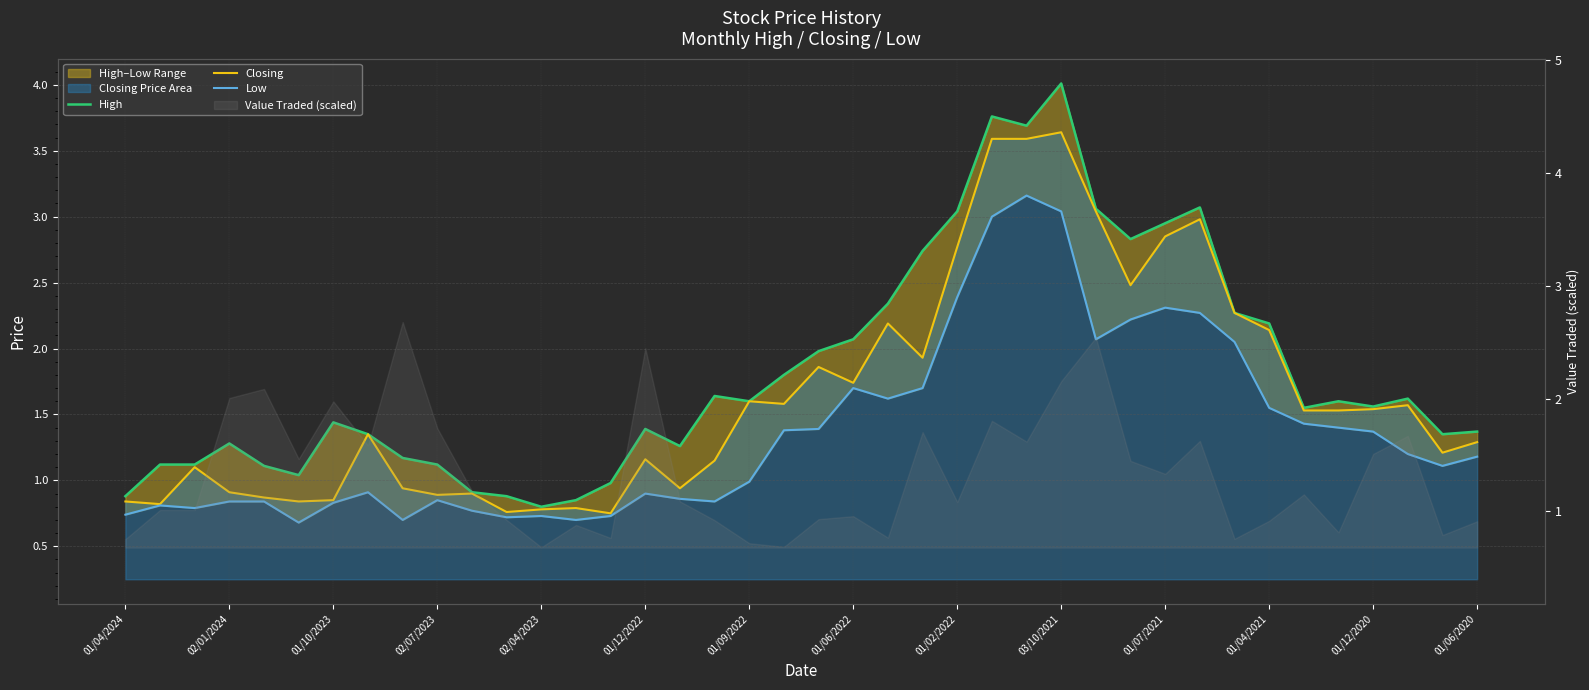

How many interior local peaks does the High series have?

9